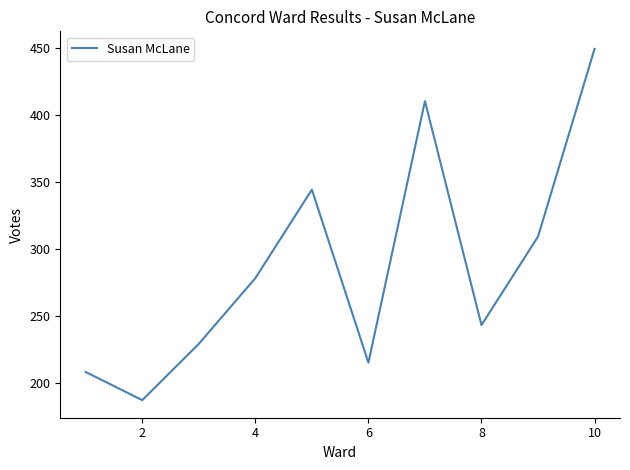

What is the difference between the maximum and minimum values?

262